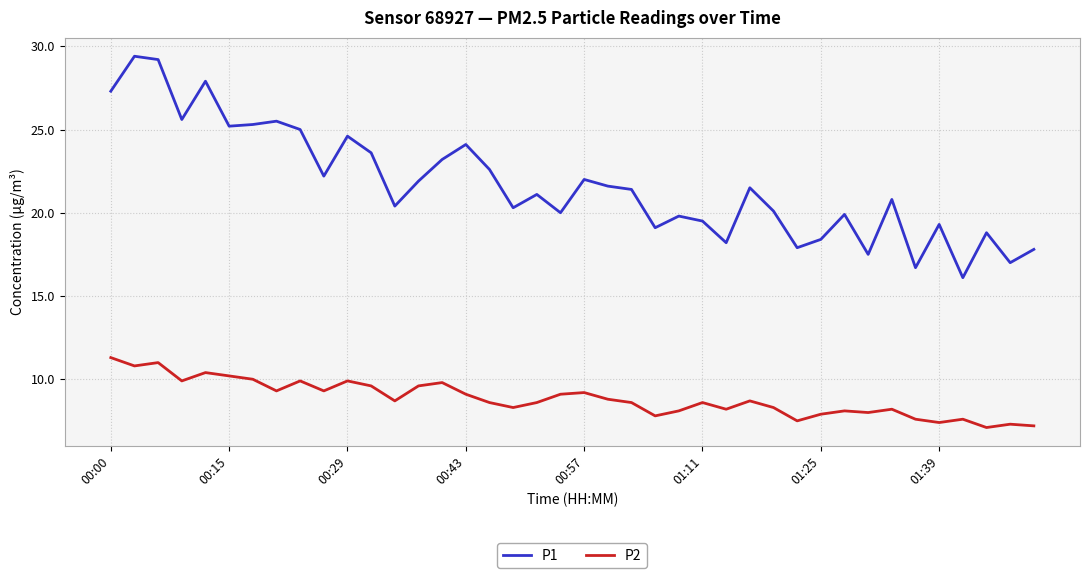

Rank the series by their average value, from highest to lowest.

P1, P2